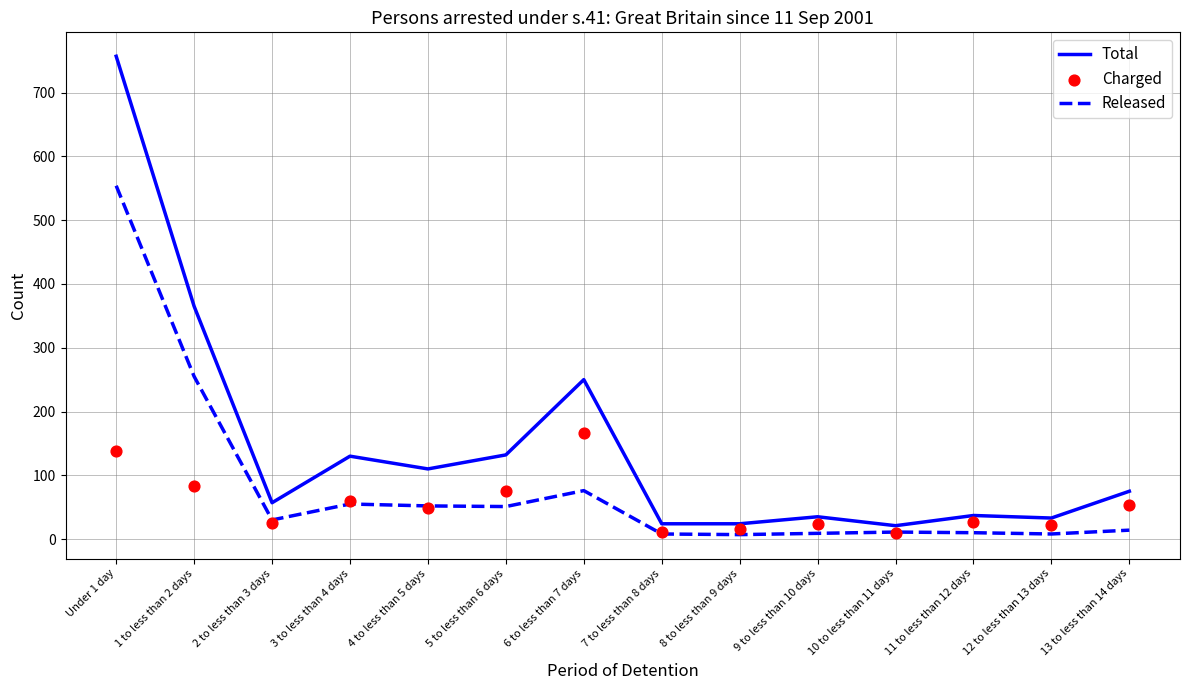

At which category is the sum across all series the highest?

Under 1 day